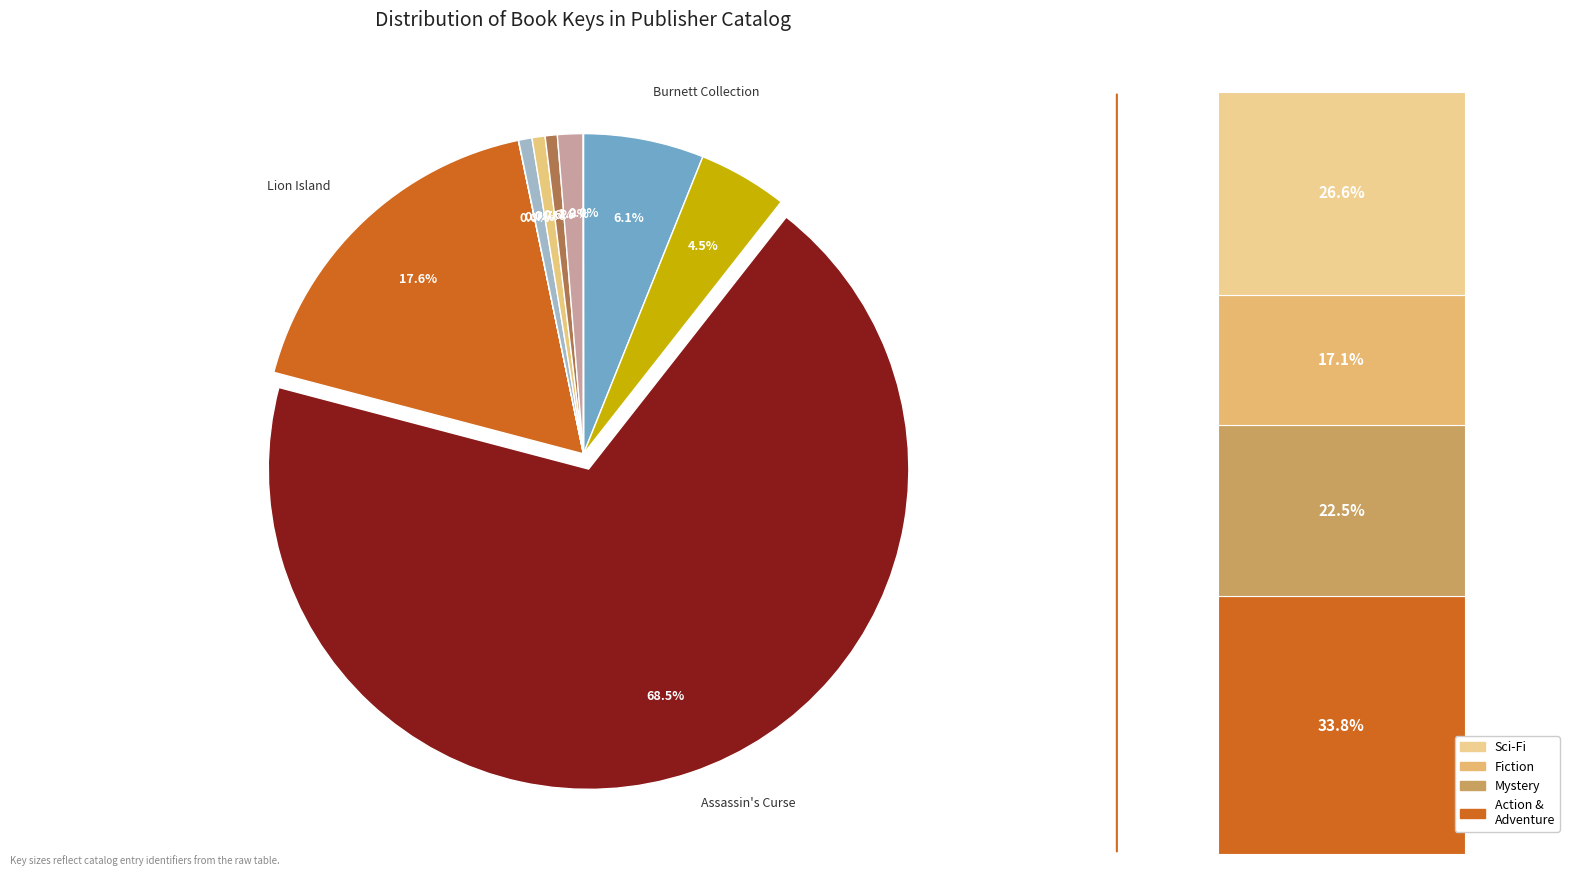

Rank the categories by value from lowest to highest.

One-Eyed Cat, Robinson Crusoe, Semiprecious, Dancing at the Odinochka, He Will Go Fearless, Quest, Isla de leones (Lion Island), Frances Hodgson Burnett Essential Collection, Lion Island, Assassin's Curse